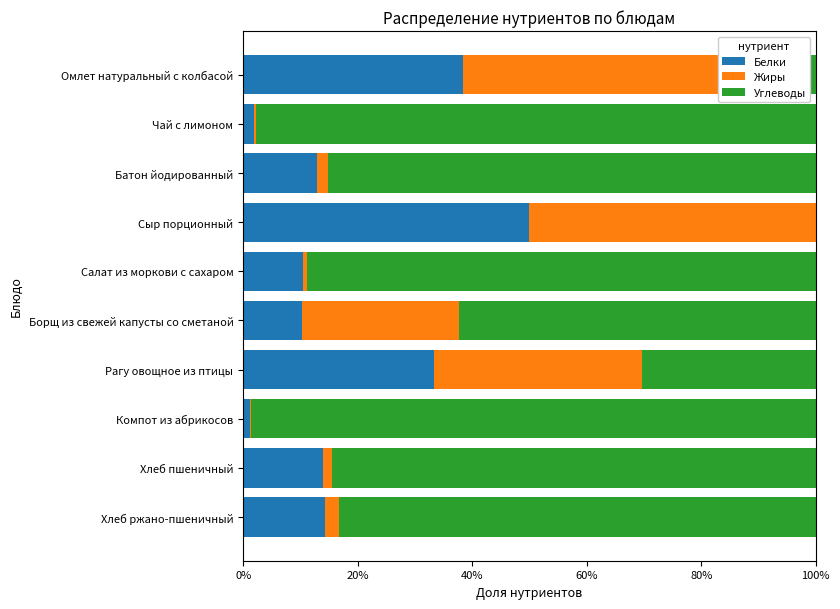

Which series has the largest total across all categories?

Углеводы